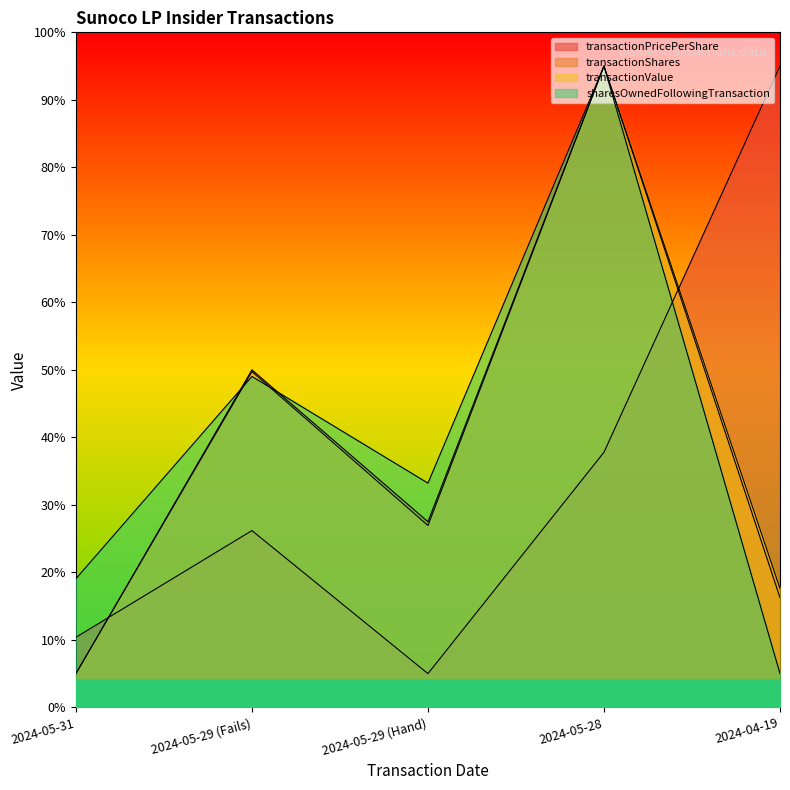

What is the difference between the highest and lowest values at 2024-05-29 (Fails)?

23.8